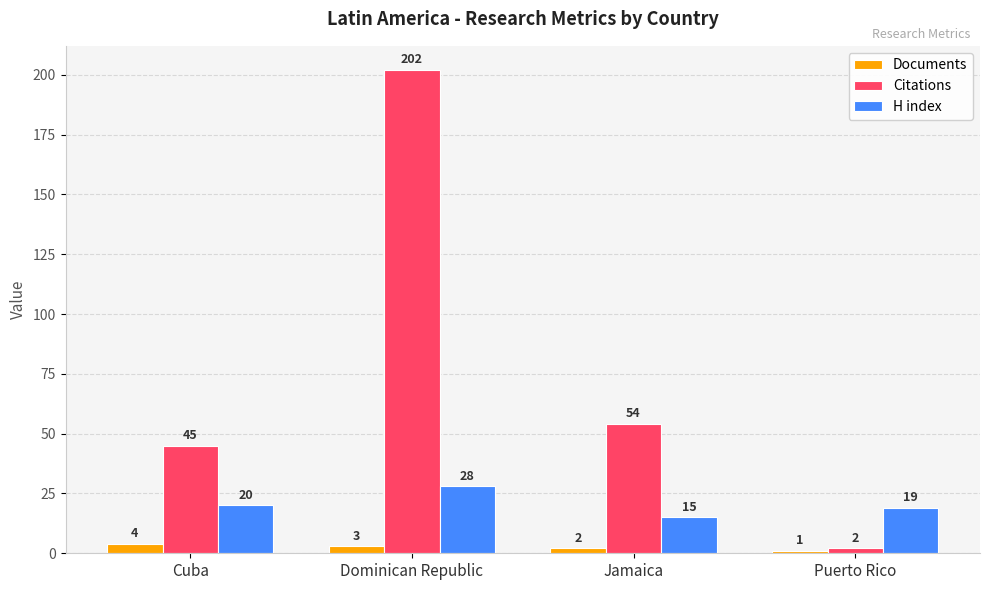

Where is Documents nearest to the value 2?

Jamaica